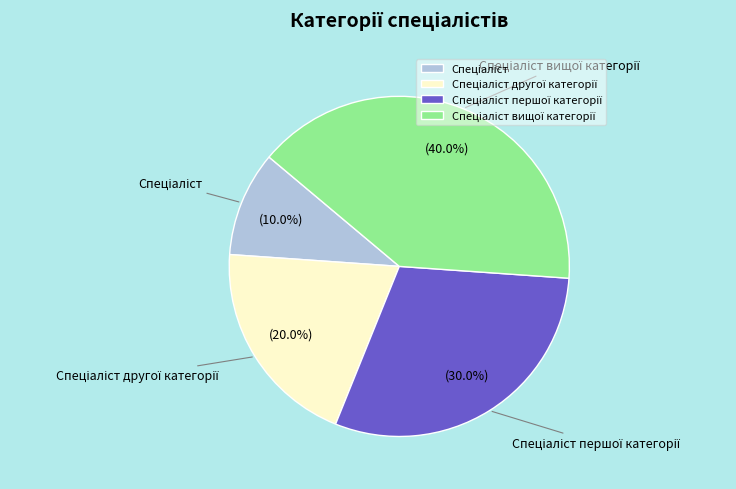

Is there any slice that represents more than half of the pie?

No